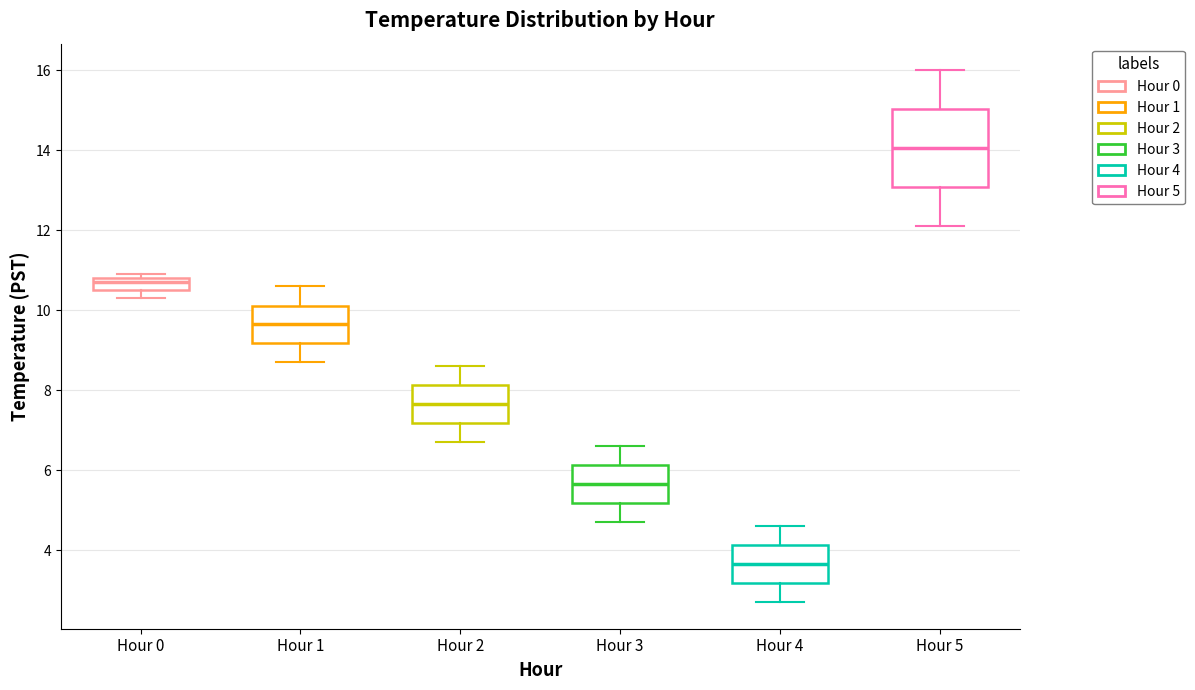

Comparing the boxes themselves (not the whiskers), which one is the tallest?

Hour 5